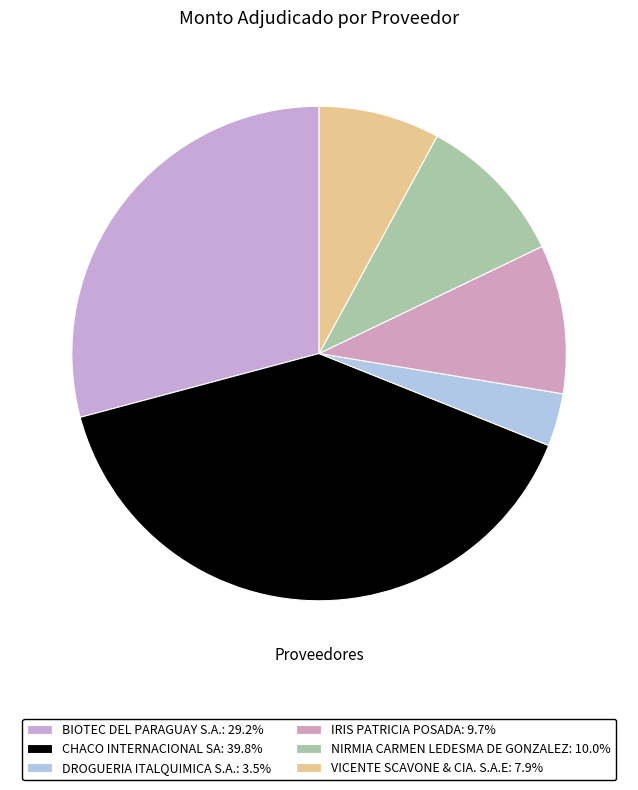

To the nearest percent, what percentage of the pie is CHACO INTERNACIONAL SA?

40%